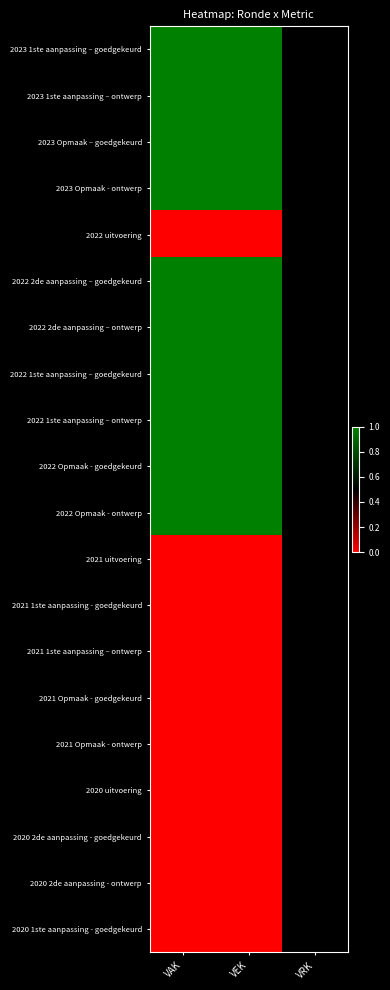

At which category does the chart reach its minimum across all series?

VAK